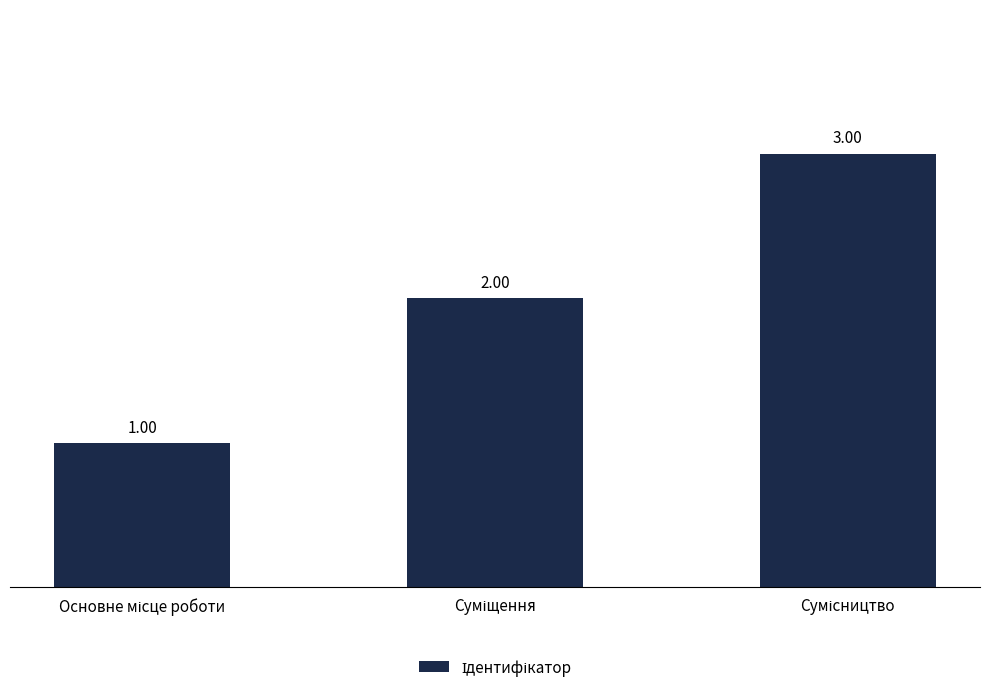

Count the values in the range 1 to 3.

3